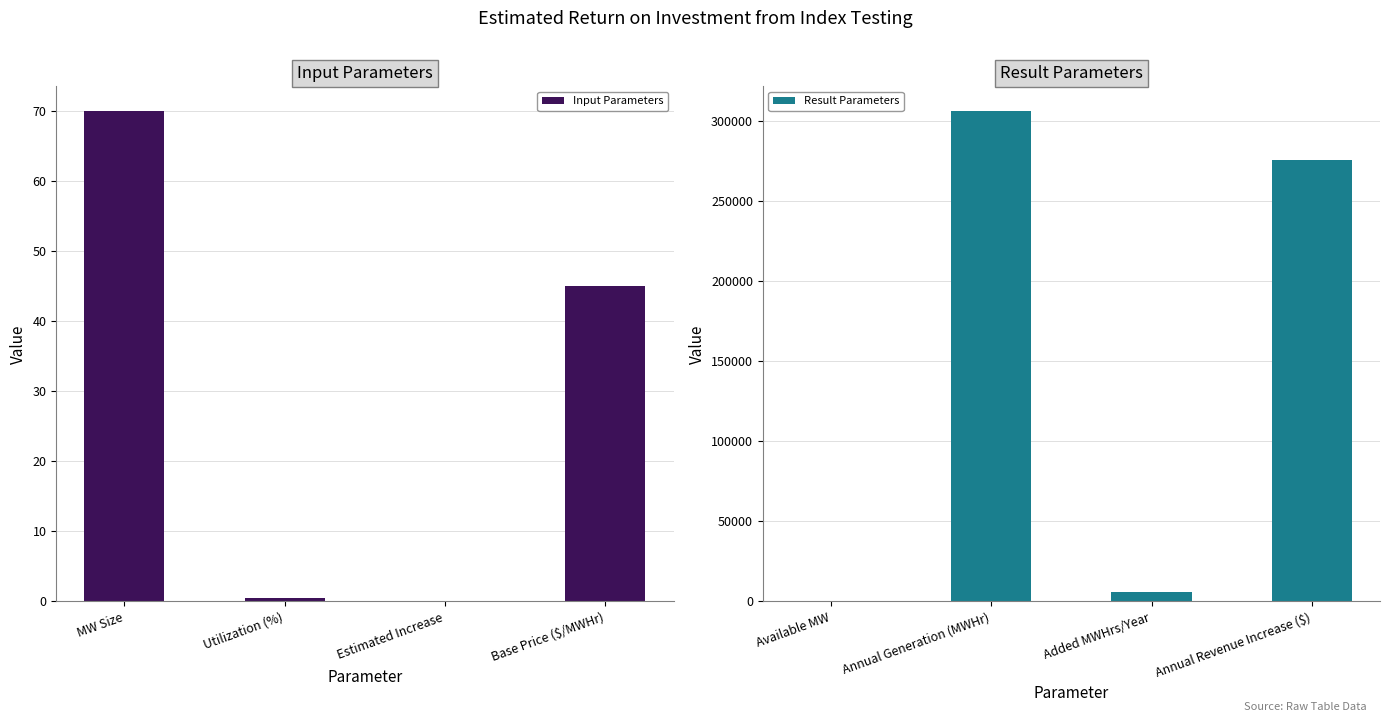

What are all the series names shown in the legend?

Input Parameters, Result Parameters